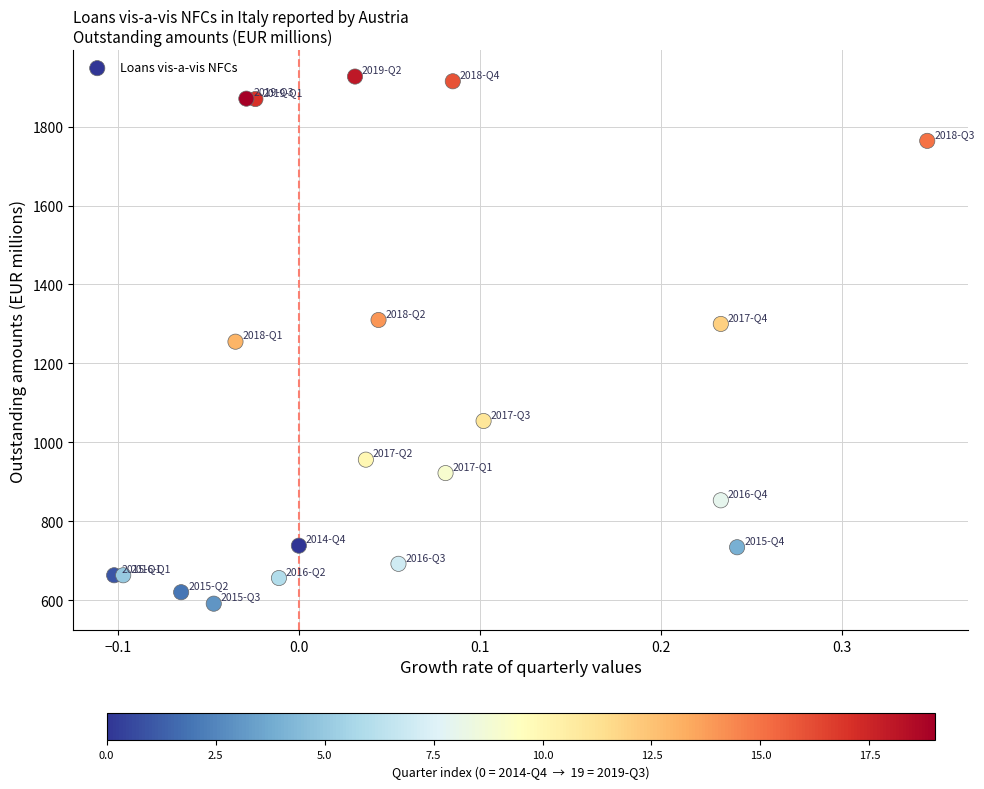

What is the range of Y values (max minus min)?

1336